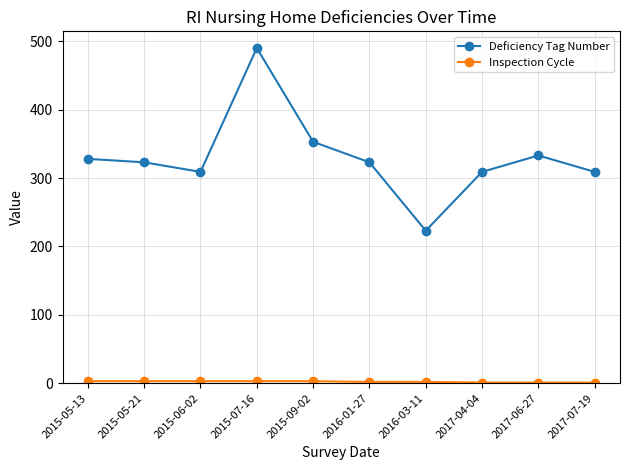

The value of Deficiency Tag Number at 2016-03-11 is 66. True or false?

False